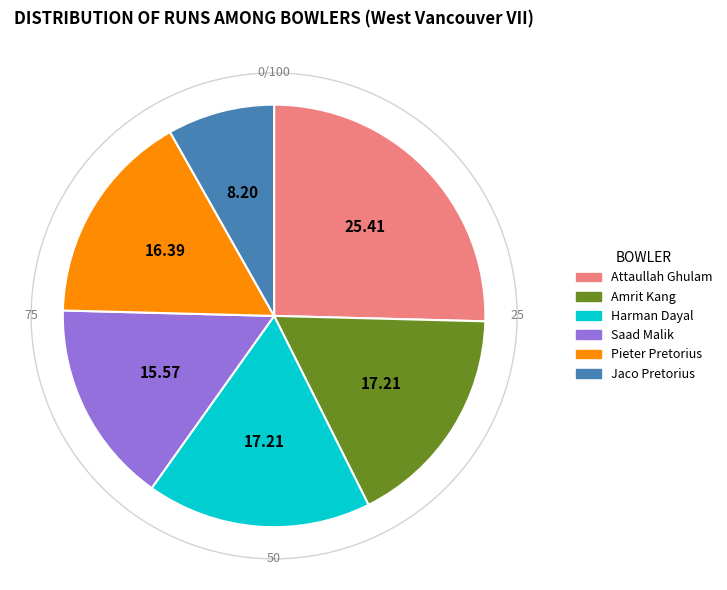

Combined, do Harman Dayal and Jaco Pretorius account for over 50%?

No